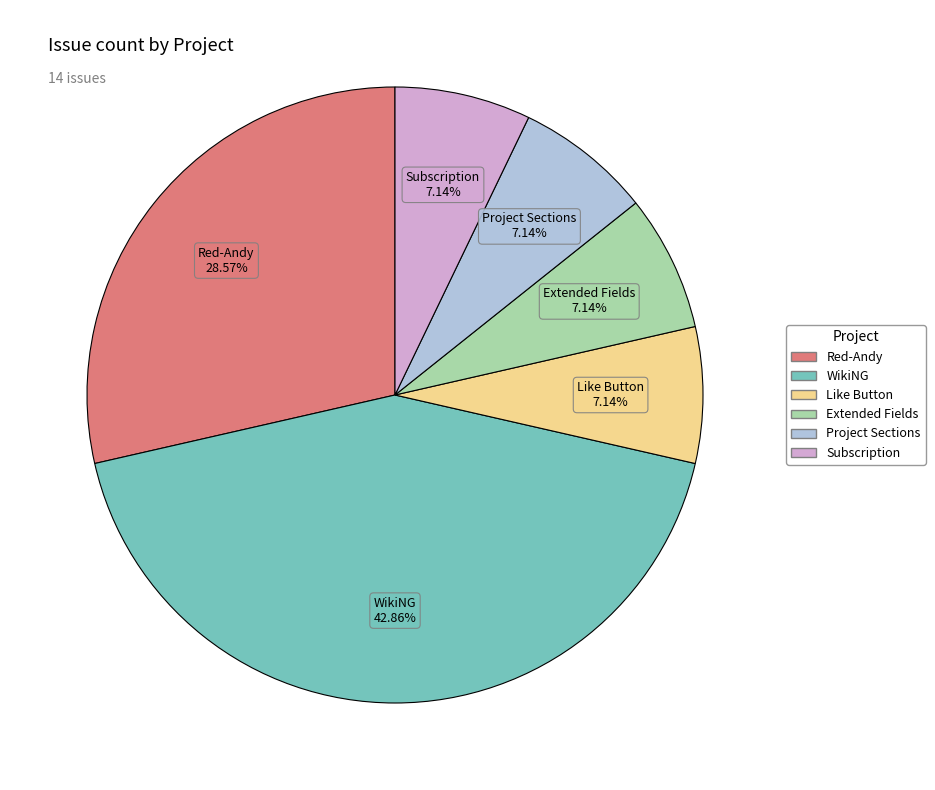

How much of the chart is everything except Subscription?

92.9%